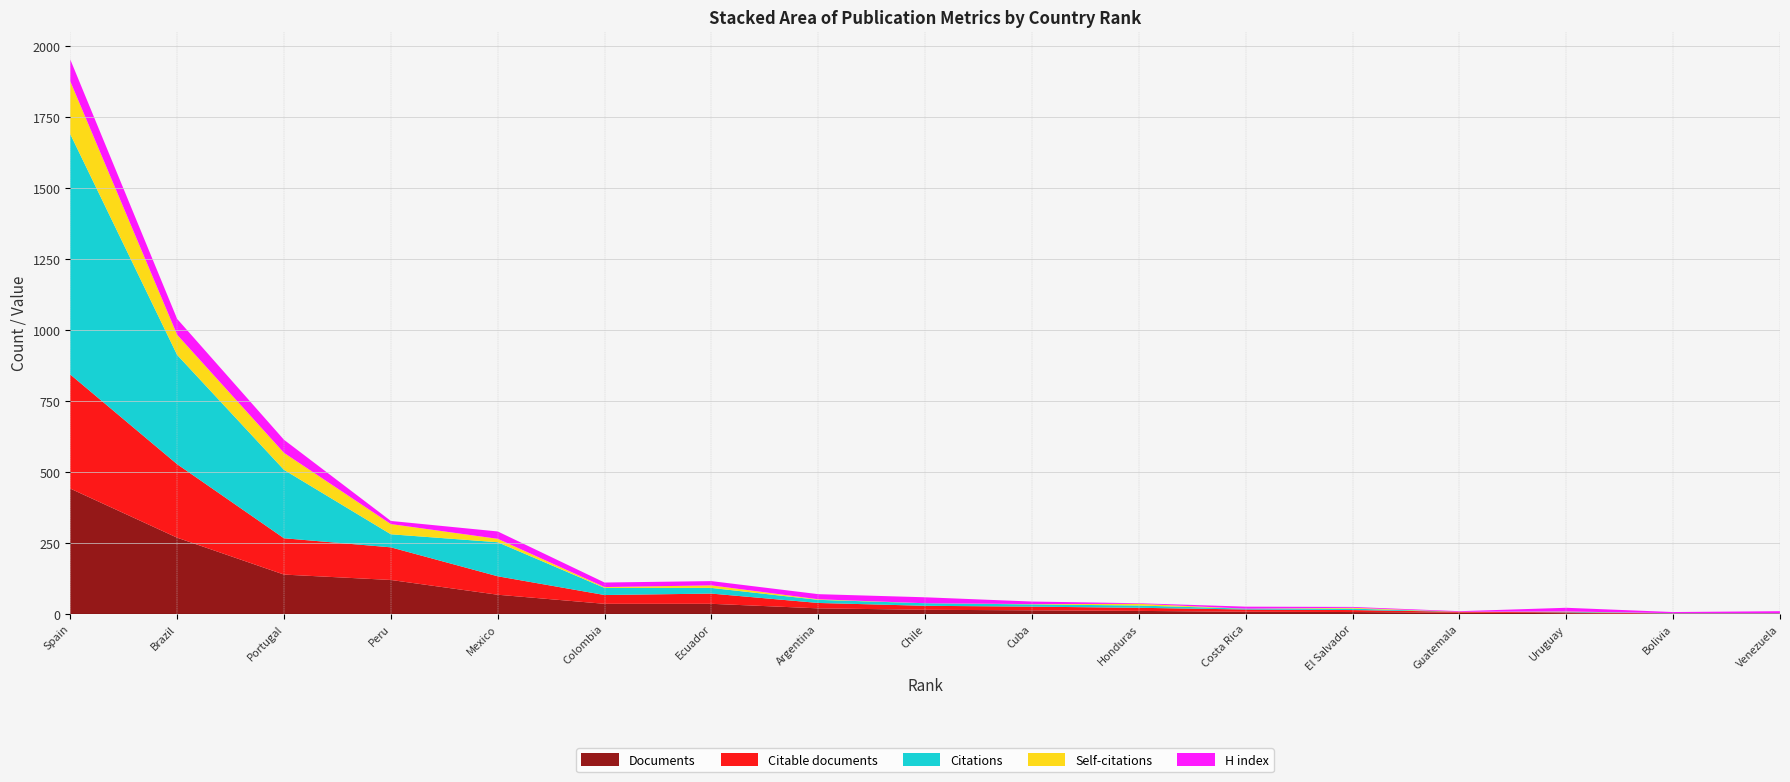

Reading left to right, extract all data points from this chart.

Documents: Spain=442	Brazil=269	Portugal=139	Peru=120	Mexico=68	Colombia=36	Ecuador=36	Argentina=20	Chile=15	Cuba=13	Honduras=11	Costa Rica=8	El Salvador=7	Guatemala=5	Uruguay=3	Bolivia=1	Venezuela=1
Citable documents: Spain=402	Brazil=259	Portugal=128	Peru=115	Mexico=65	Colombia=31	Ecuador=36	Argentina=19	Chile=14	Cuba=13	Honduras=11	Costa Rica=8	El Salvador=7	Guatemala=3	Uruguay=3	Bolivia=1	Venezuela=1
Citations: Spain=847	Brazil=385	Portugal=241	Peru=46	Mexico=120	Colombia=25	Ecuador=20	Argentina=11	Chile=9	Cuba=8	Honduras=8	Costa Rica=3	El Salvador=5	Guatemala=0	Uruguay=2	Bolivia=1	Venezuela=1
Self-citations: Spain=186	Brazil=71	Portugal=60	Peru=36	Mexico=12	Colombia=3	Ecuador=9	Argentina=2	Chile=0	Cuba=1	Honduras=6	Costa Rica=0	El Salvador=3	Guatemala=0	Uruguay=1	Bolivia=0	Venezuela=0
H index: Spain=77	Brazil=56	Portugal=46	Peru=11	Mexico=26	Colombia=16	Ecuador=15	Argentina=18	Chile=21	Cuba=9	Honduras=2	Costa Rica=7	El Salvador=3	Guatemala=2	Uruguay=13	Bolivia=4	Venezuela=7